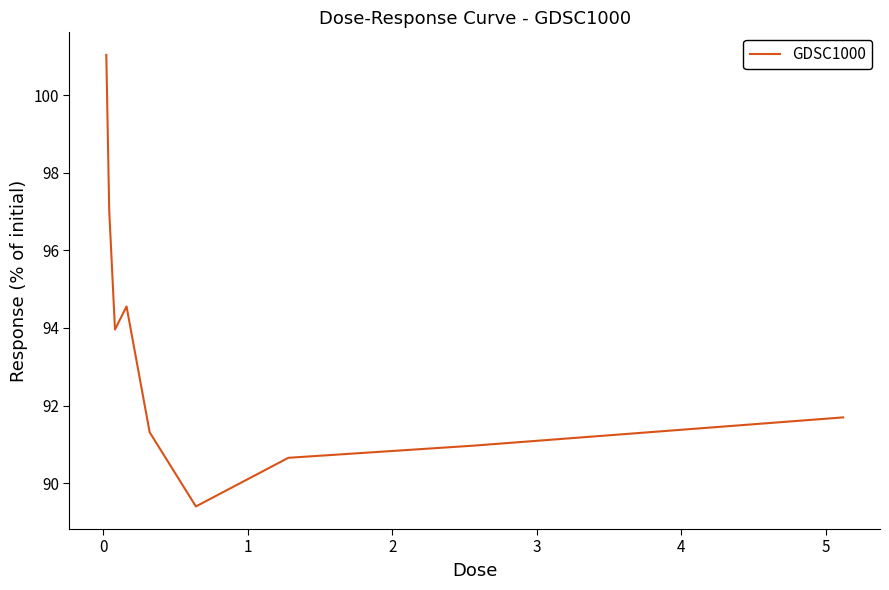

What is the maximum value shown in the chart?

101.0